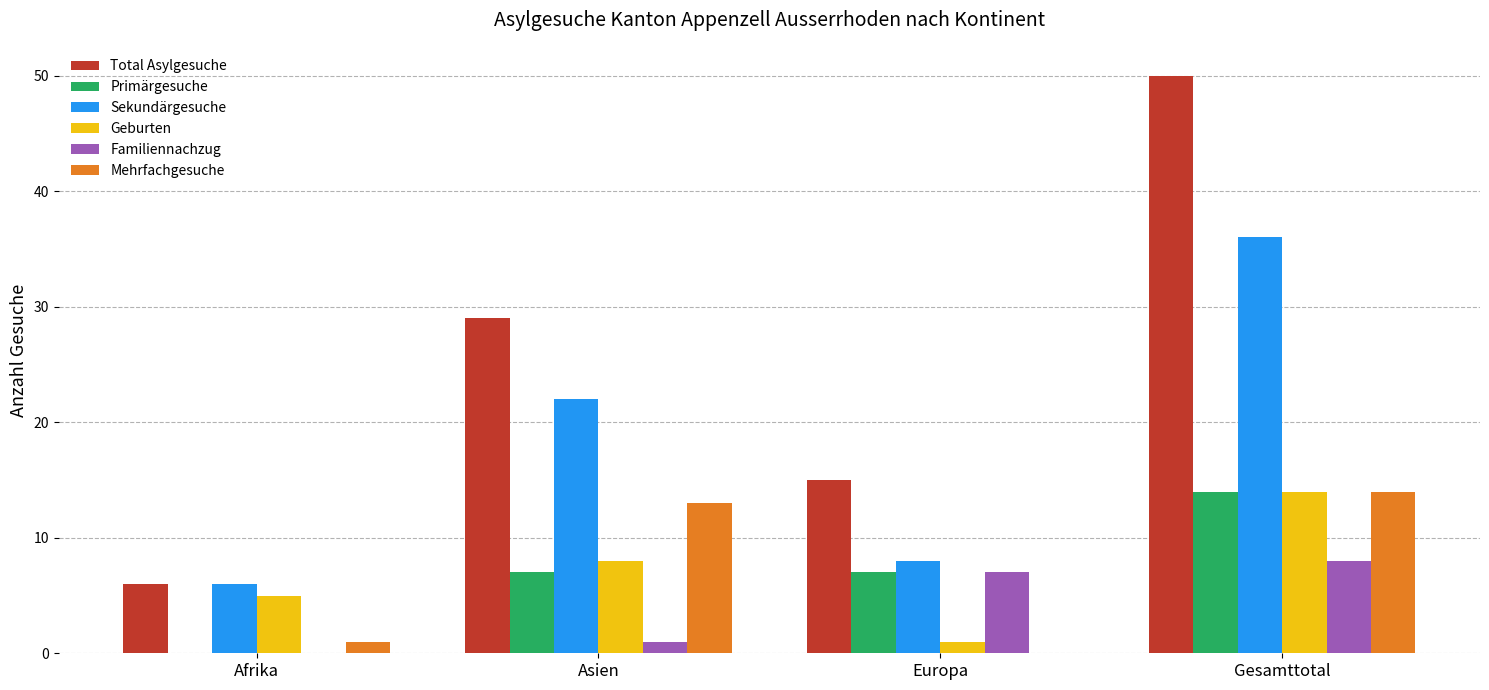

Is it true that Familiennachzug equals -5 at Afrika?

False